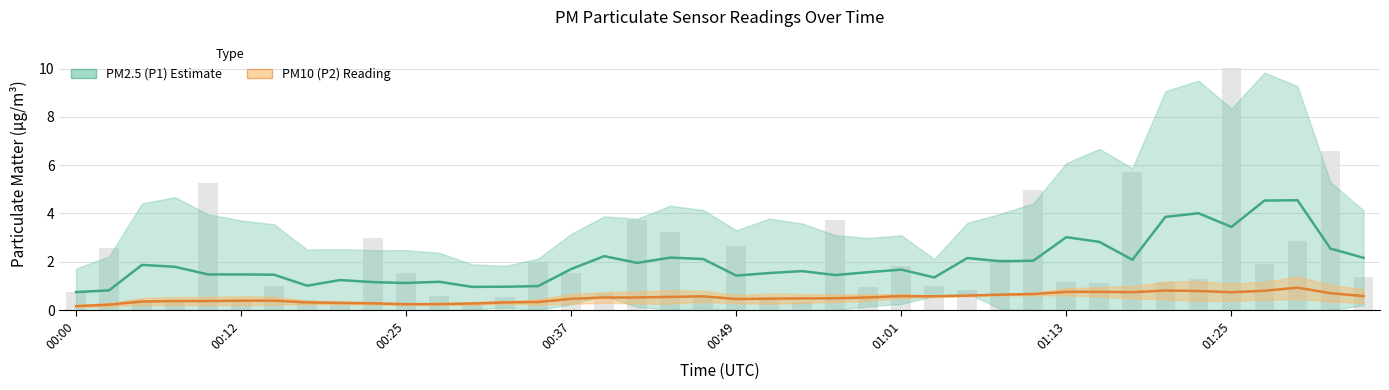

What is the value of the PM2.5 (P1) bar at the 7th from the left?

1.5